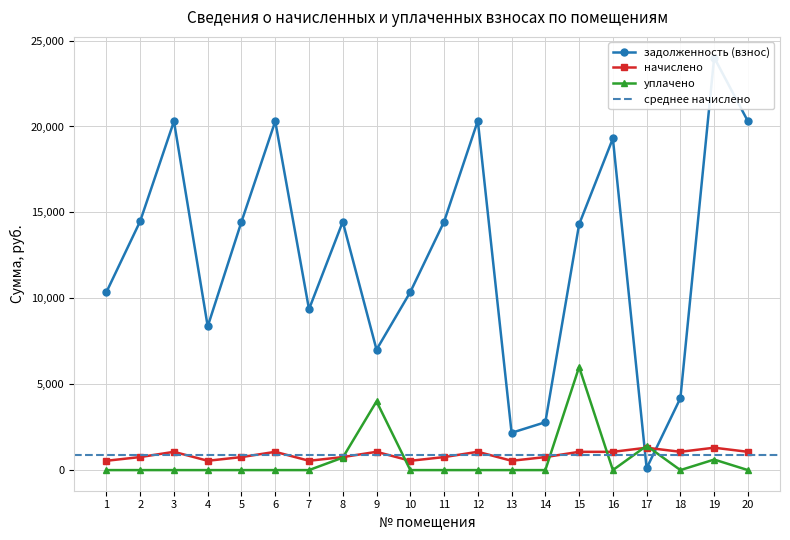

What is the greatest value displayed?

24014.1